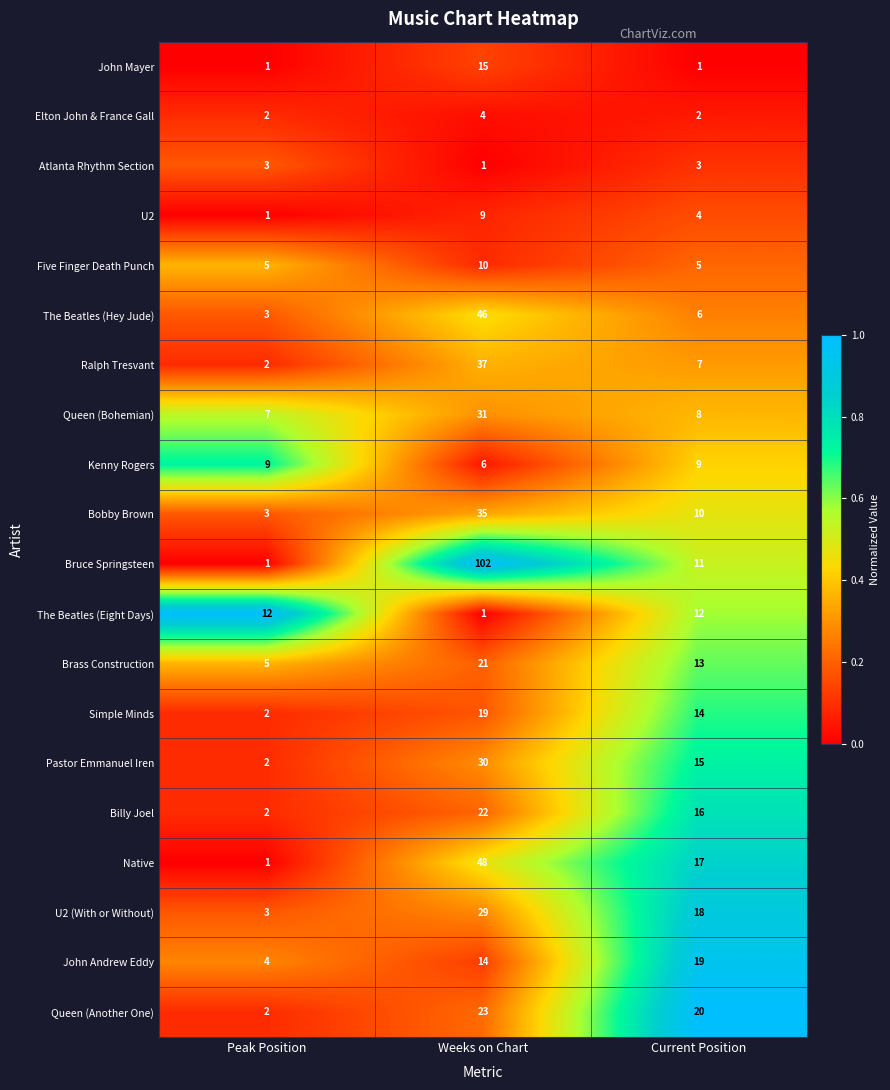

What is the average value of the Native series?

22